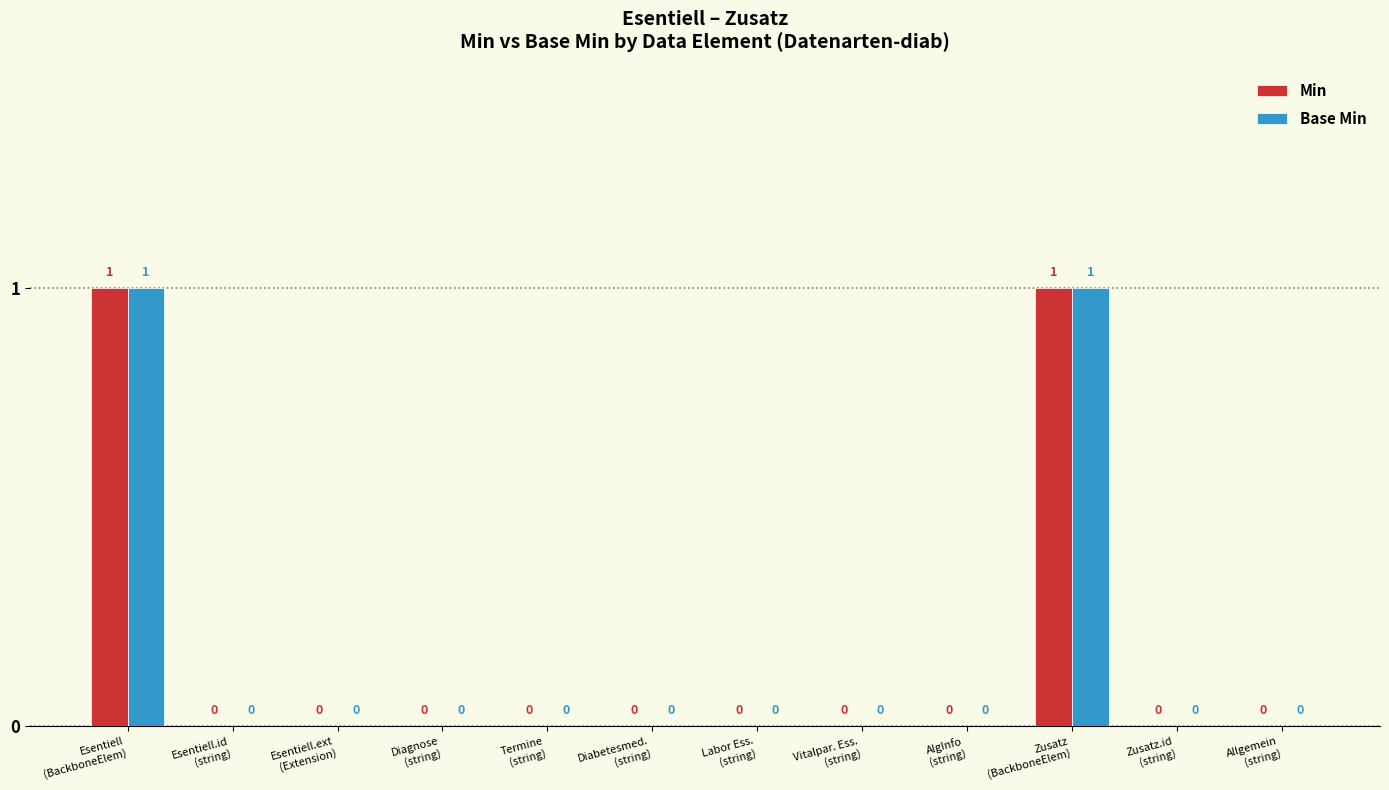

How many Base Min values are between 0 and 1?

12